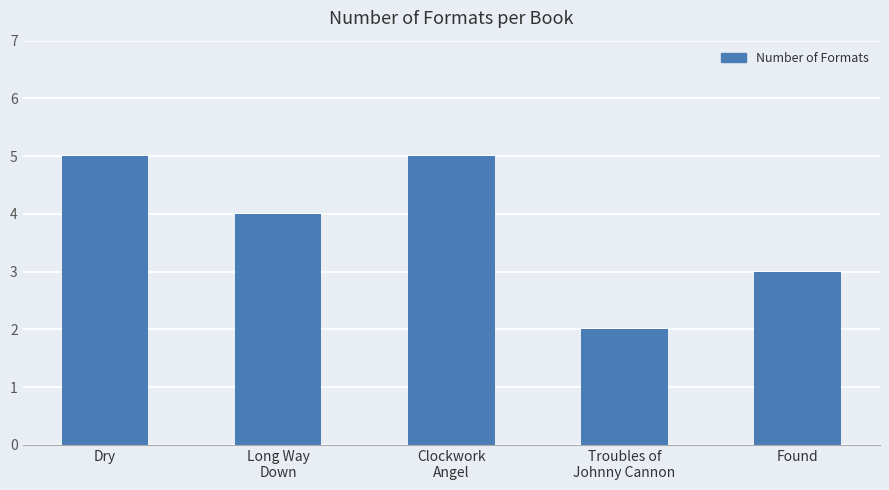

At which label is the value closest to 3?

Found